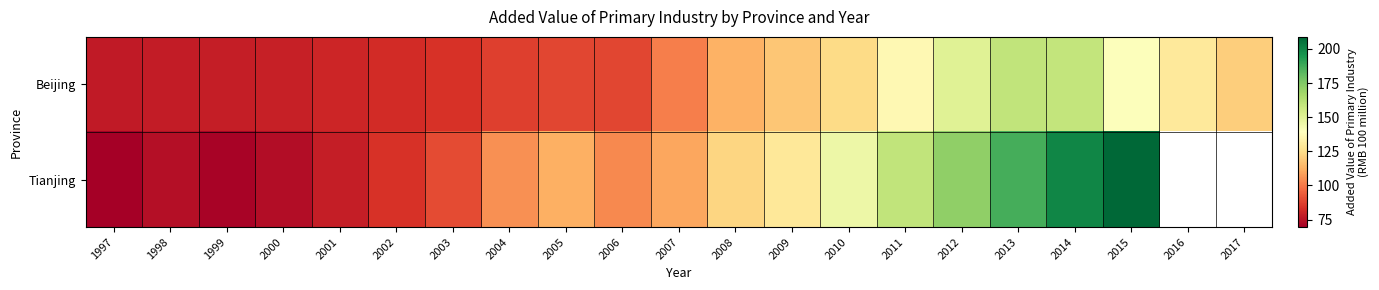

At which label is Beijing closest to 118?

2009